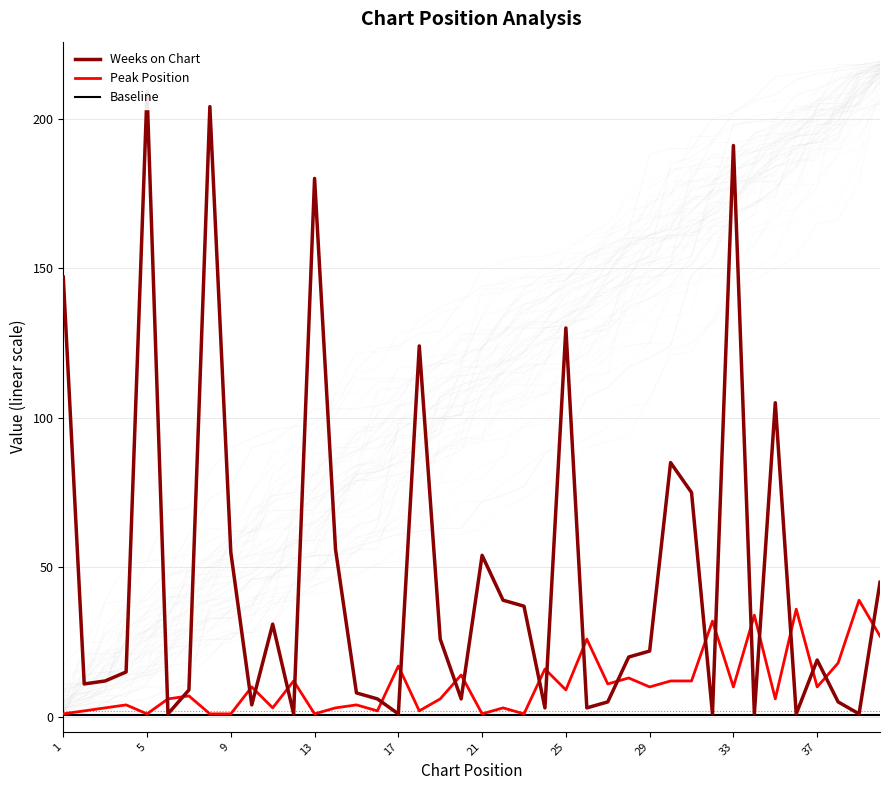

What is the greatest value displayed?

209.0